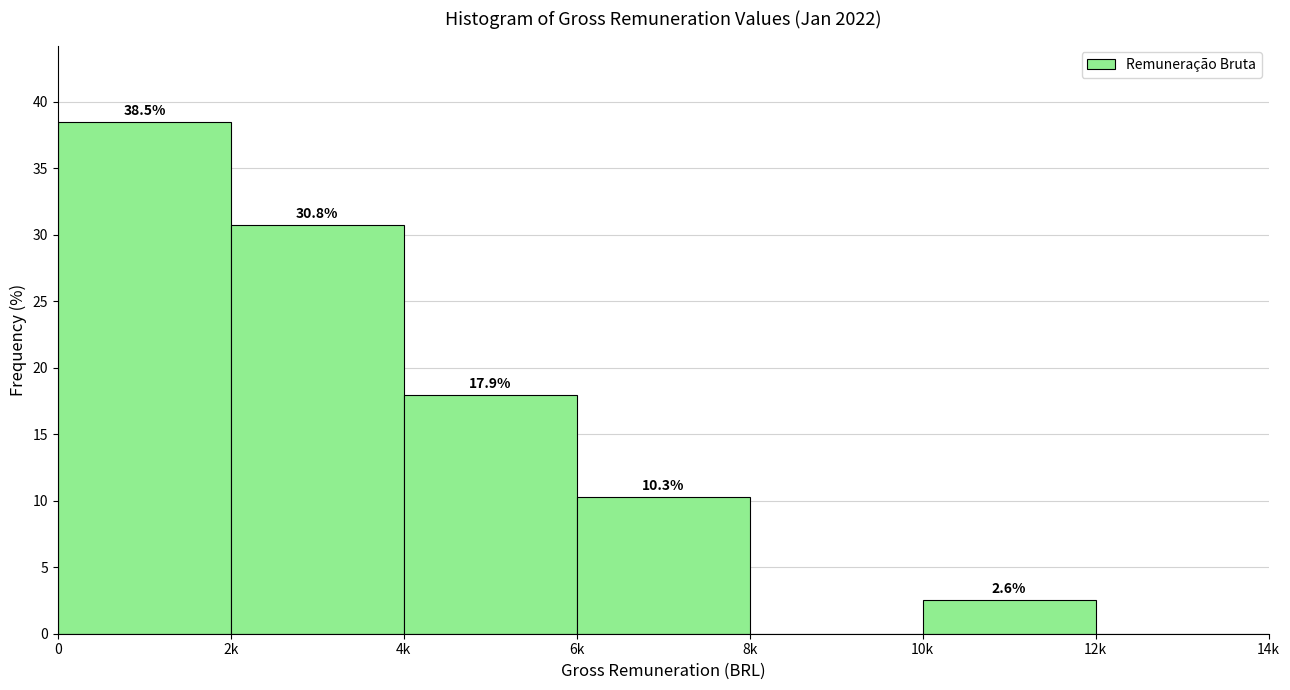

Between 2k and 12k, which is larger?

2k